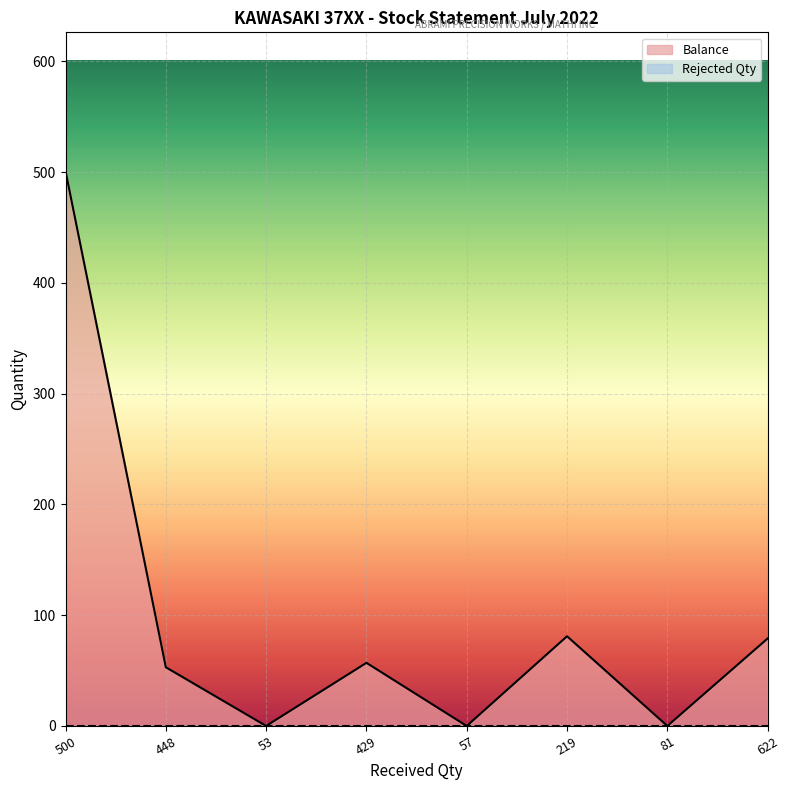

What position from the left is 219?

6